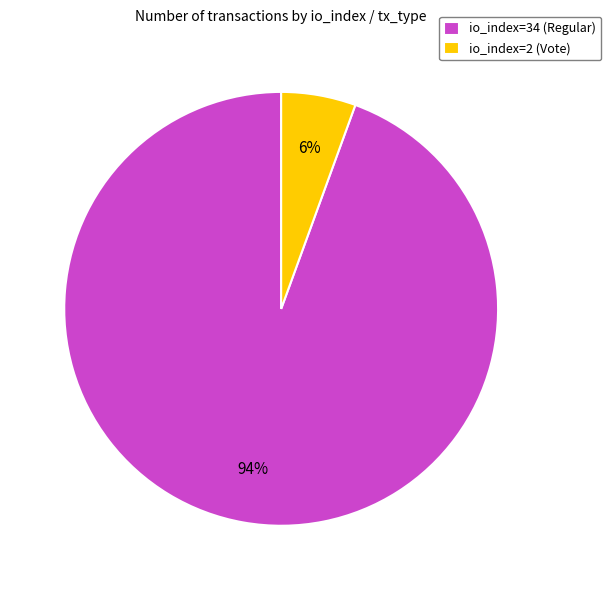

True or false: io_index=34 (Regular) accounts for 94% of the total.

True